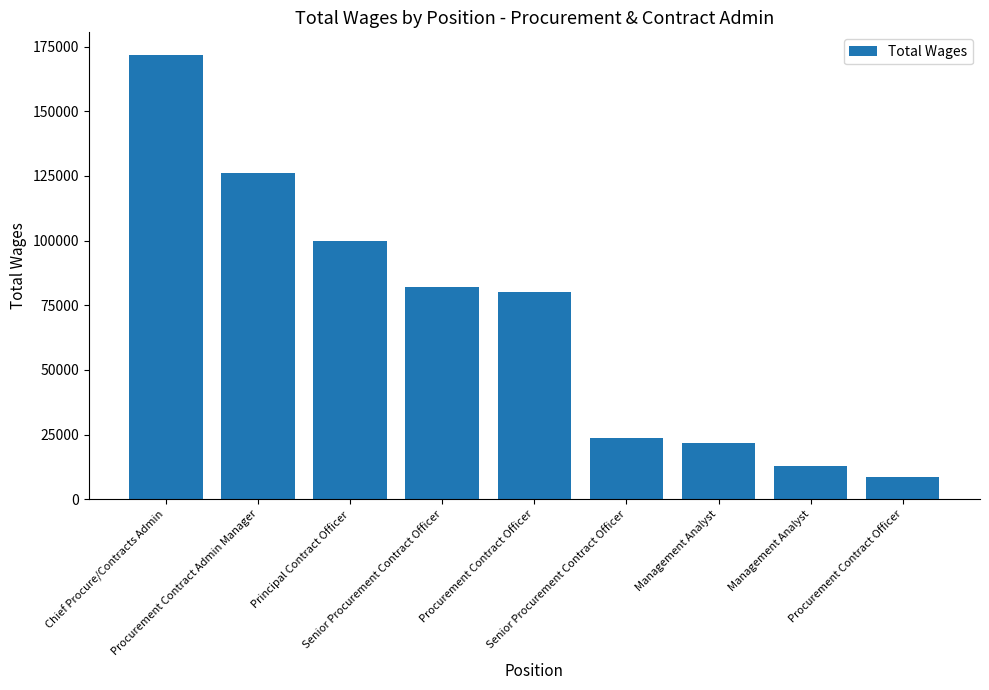

How many bars are there in total?

9